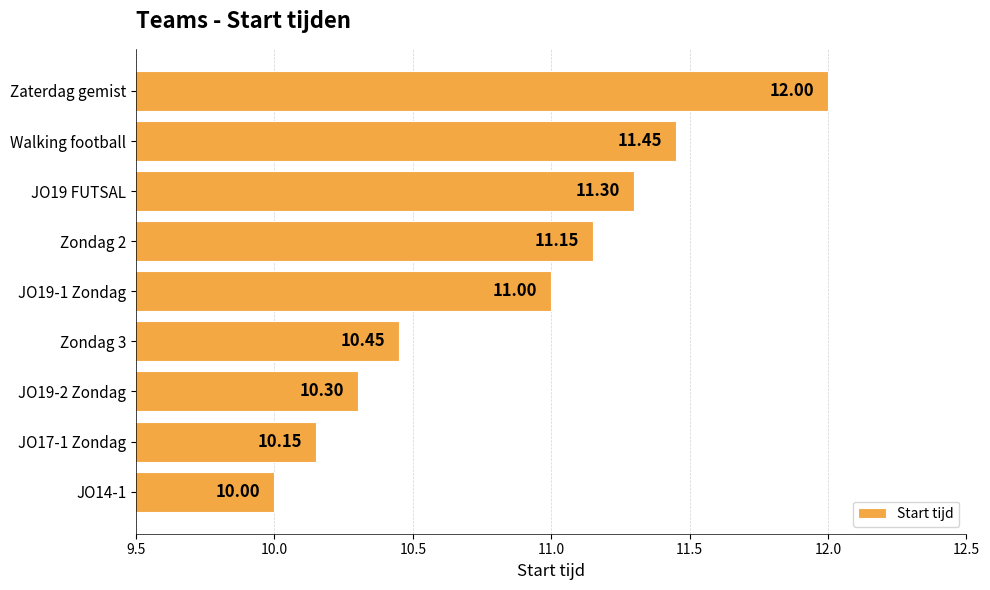

Where is the data nearest to the value 11?

JO19-1 Zondag